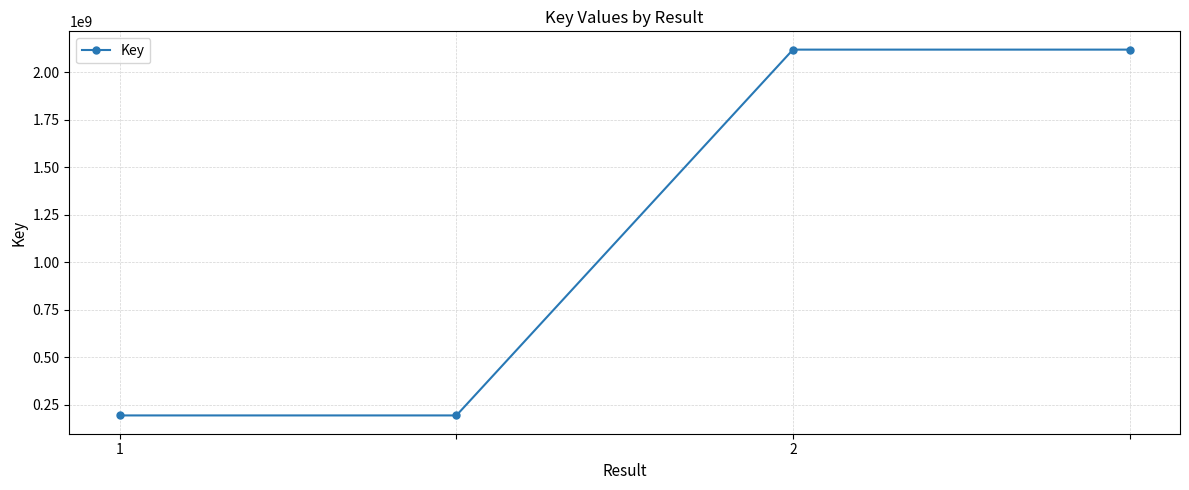

What is the minimum value shown in the chart?

192415606